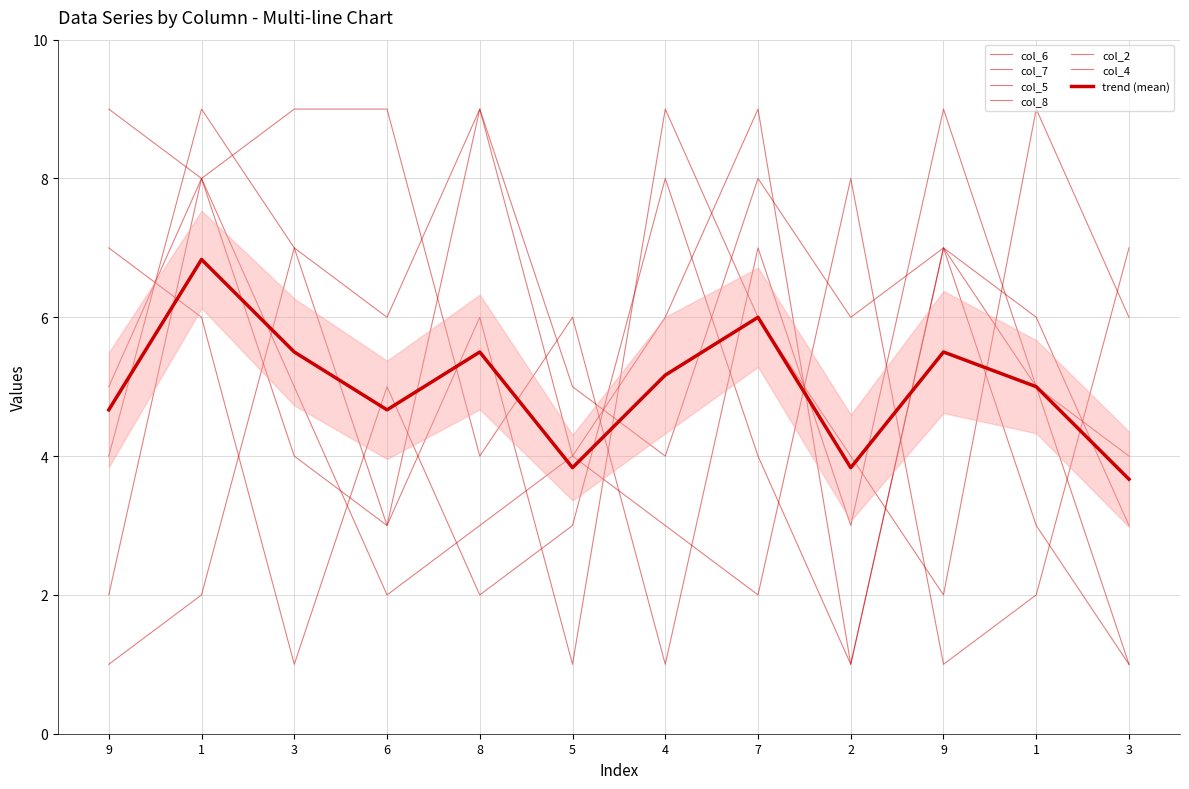

Between 1 and 4, which series saw the biggest shift?

col_7